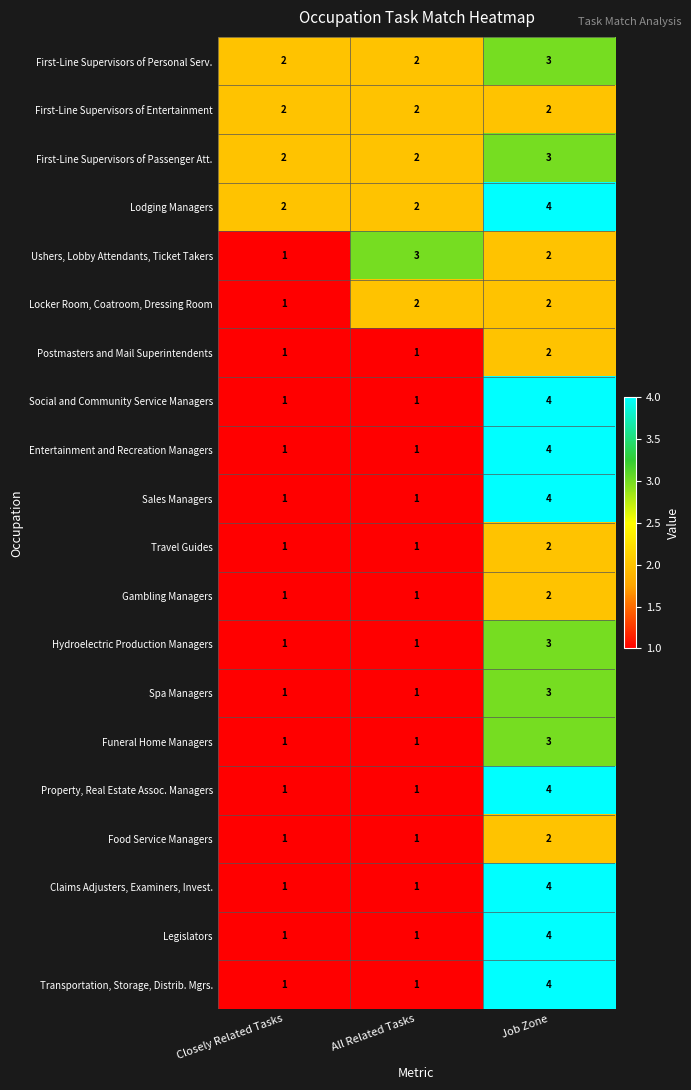

The value of Gambling Managers at Closely Related Tasks is 0. True or false?

False